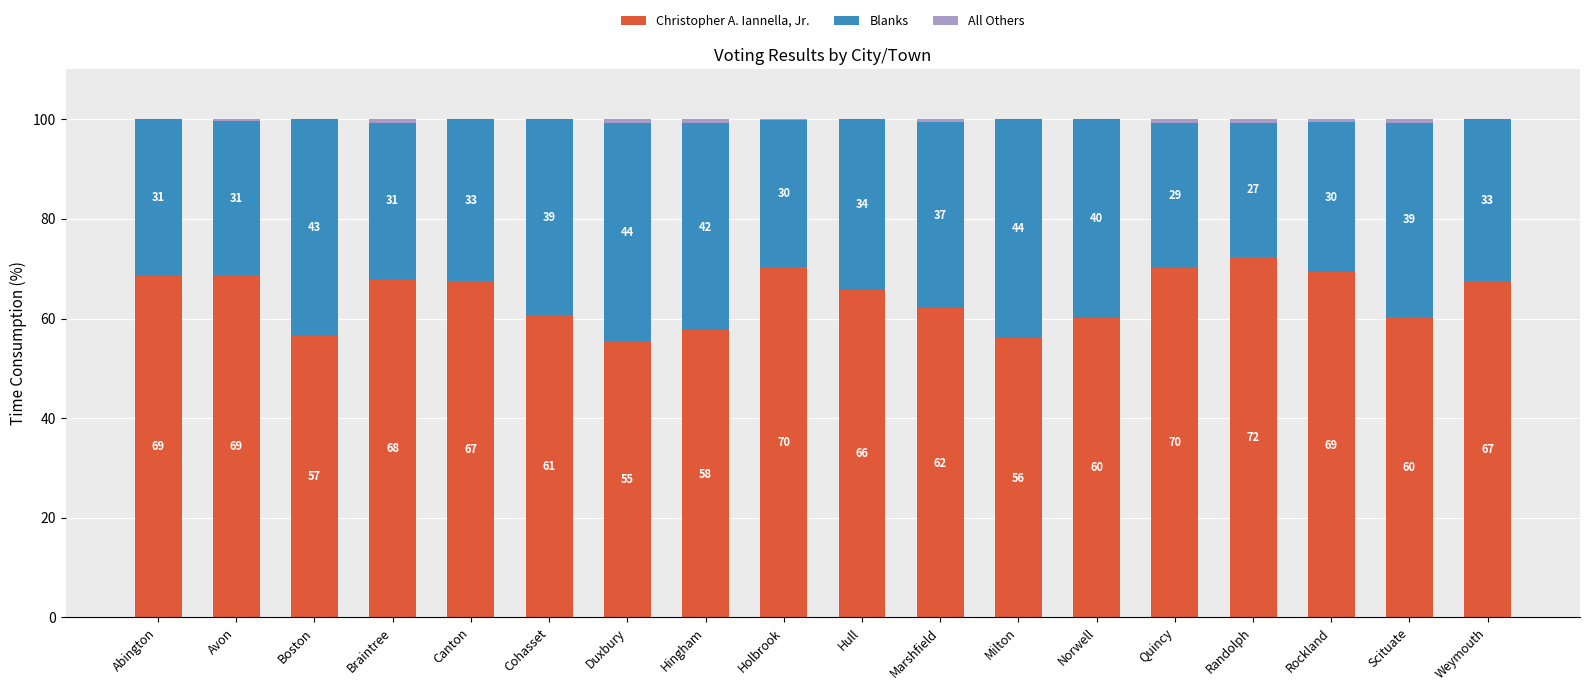

What is the total value across all series at Avon?

100.0